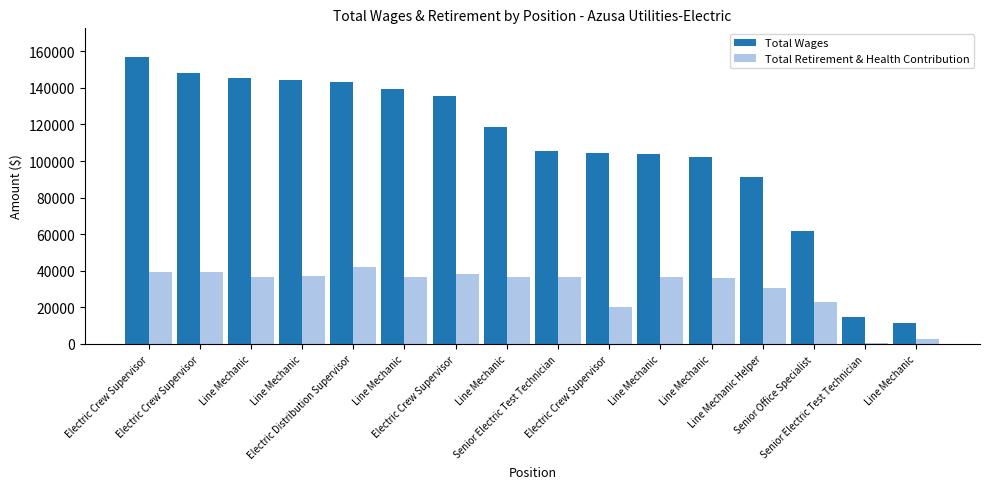

Is it true that Total Wages equals 61591 at Senior Office Specialist?

True